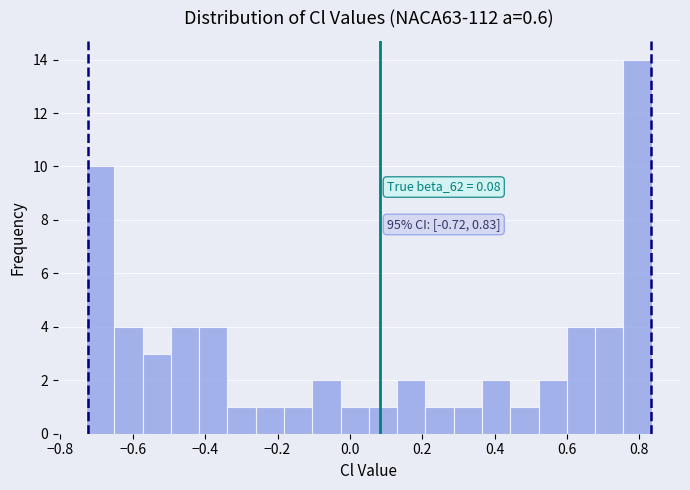

Around what value on the x-axis is the tallest bar? Give the approximate position of its centre, as read against the axis.

0.80